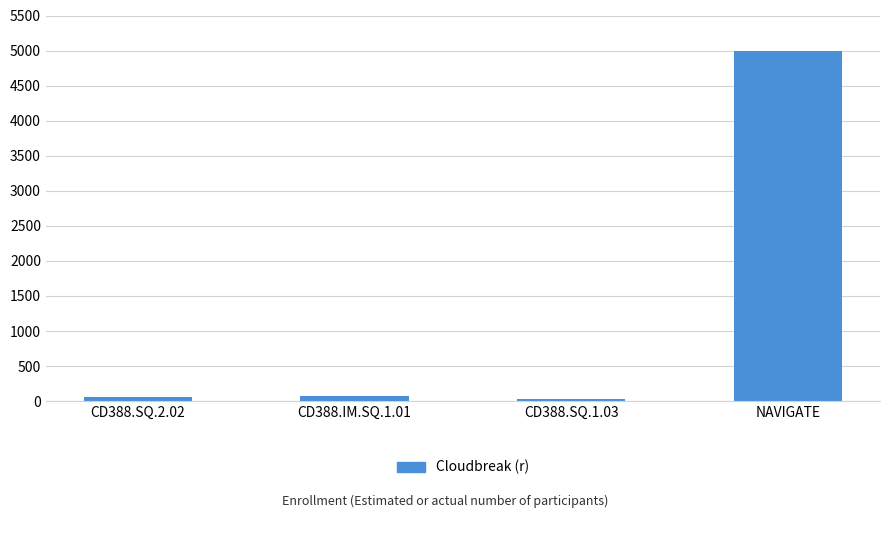

What is the label of the 2nd bar from the right?

CD388.SQ.1.03